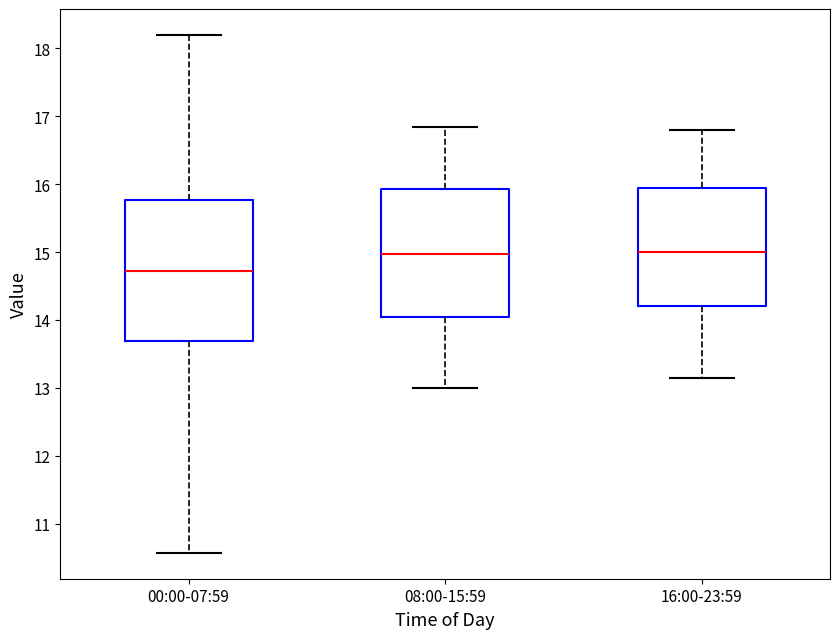

Reading left to right, read every box against the y-axis: the position of its median line, the range the box covers, and the ends of its whiskers. The values are not printed on the chart, so give them approximately, as read against the axis.

00:00-07:59: median 14.7, box 13.7 to 15.8, whiskers 10.6 to 18.2
08:00-15:59: median 15.0, box 14.1 to 15.9, whiskers 13.0 to 16.9
16:00-23:59: median 15.0, box 14.2 to 16.0, whiskers 13.2 to 16.8